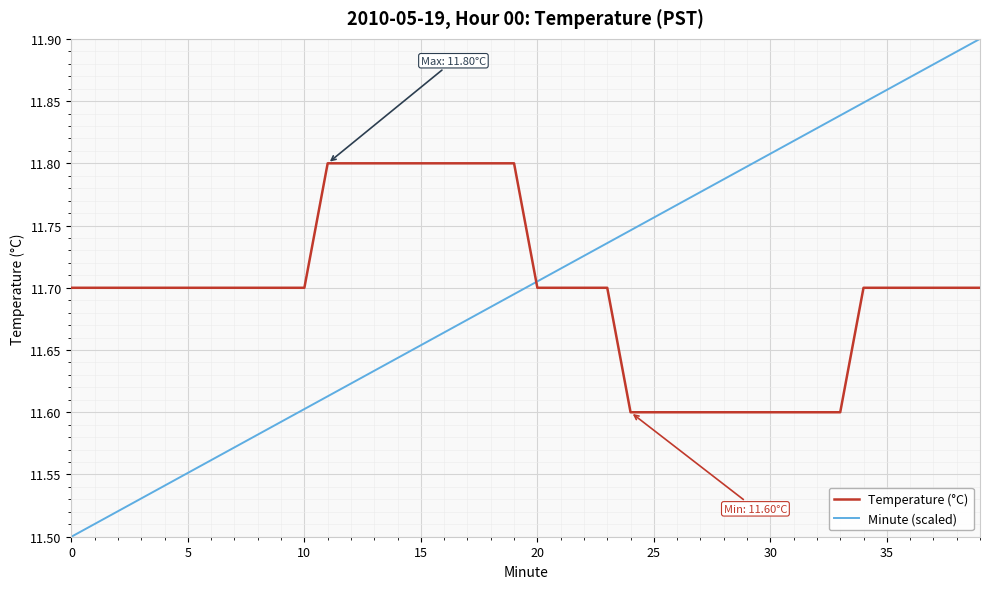

How many intersections are there between Minute (scaled) and Temperature (°C)?

1